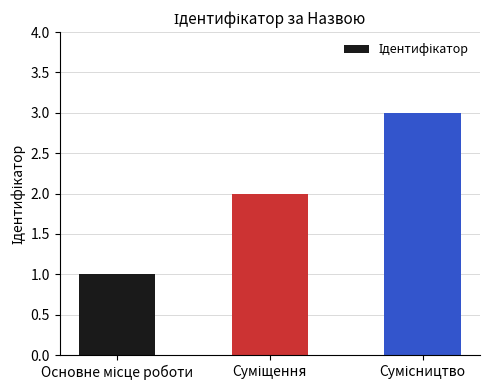

What is the greatest value displayed?

3